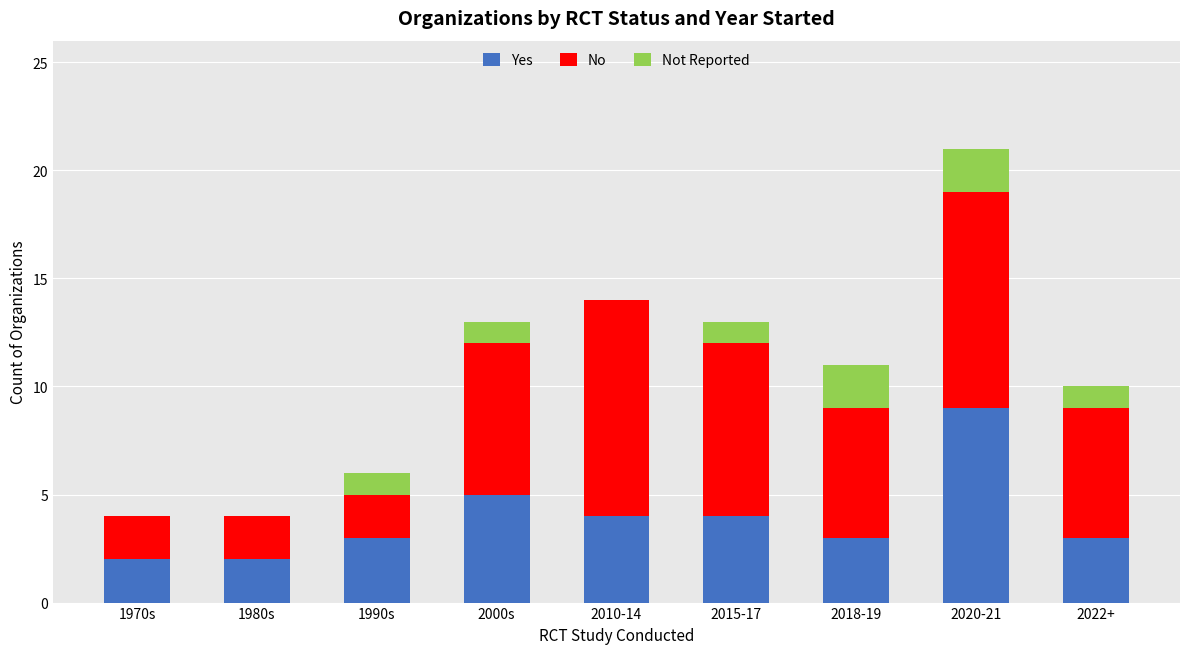

At which category is the sum across all series the highest?

2020-21